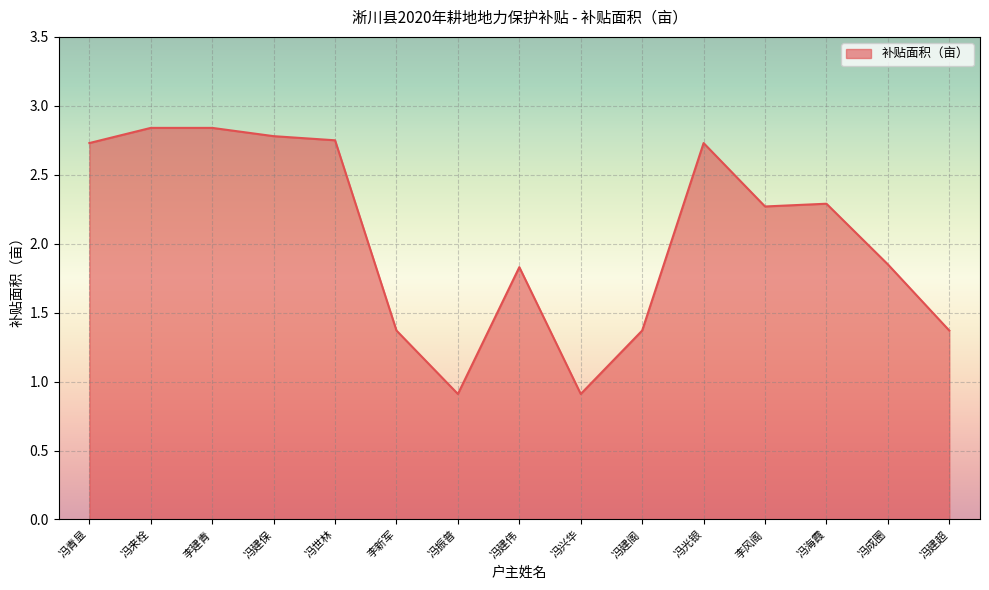

What is the ratio of the value at 冯振普 to the value at 冯光银?

0.3